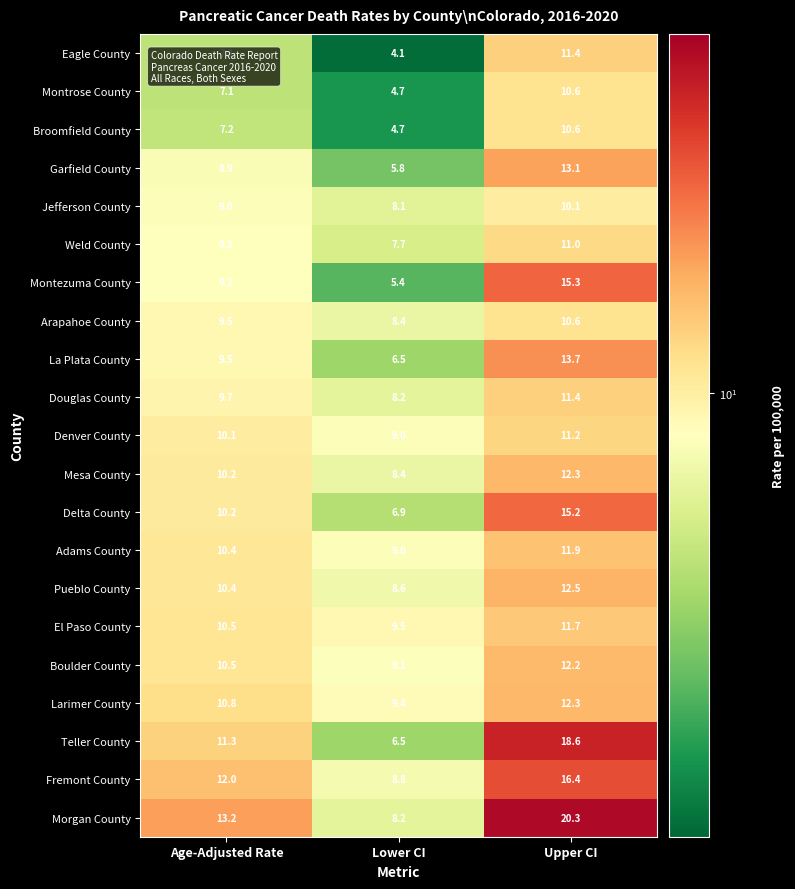

At which category does the chart reach its peak across all series?

Upper CI